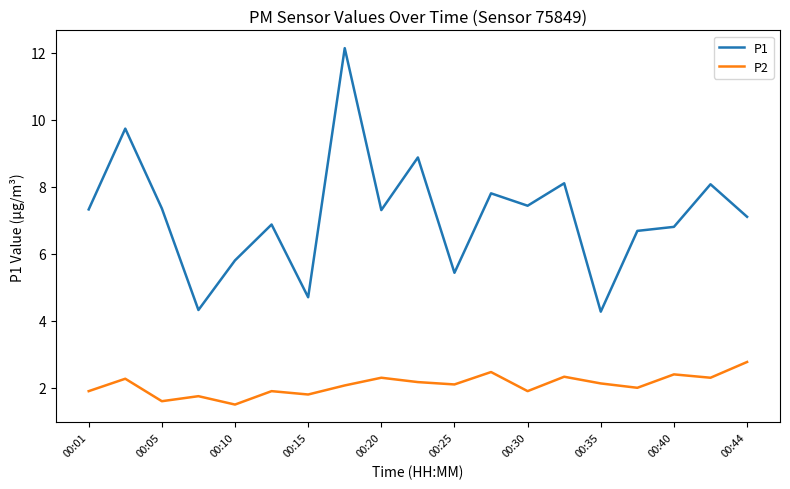

Which series has the largest range (max minus min)?

P1